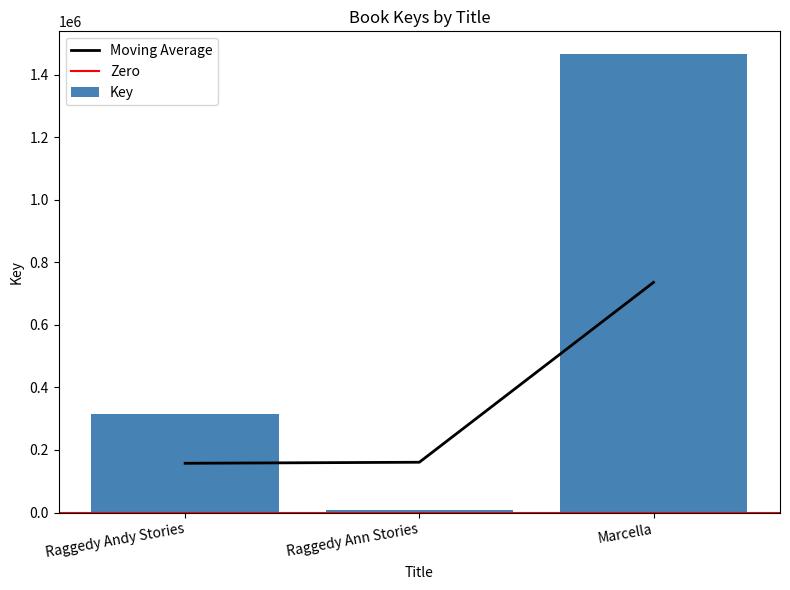

What is the average value?

595411